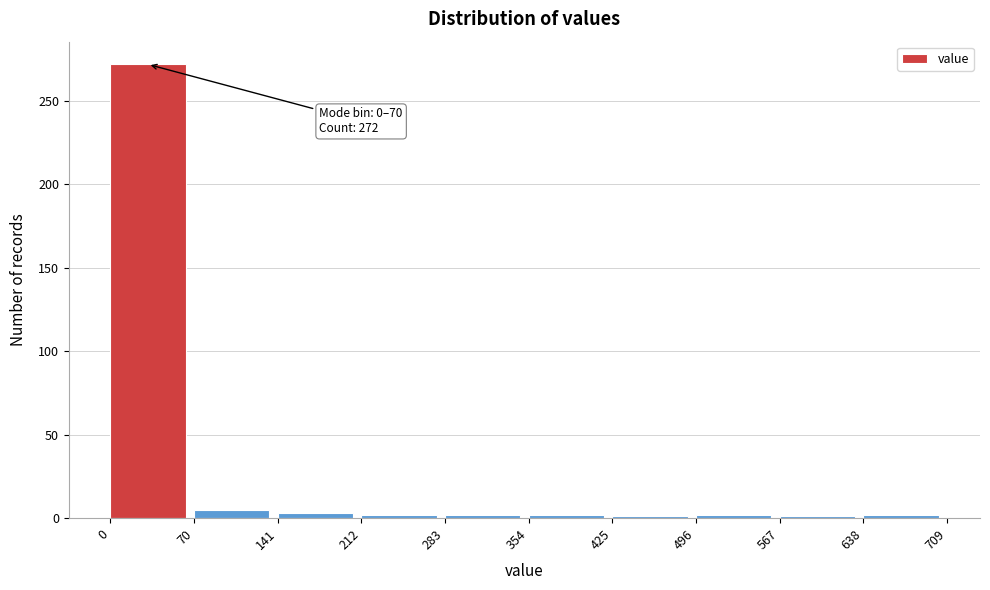

Which range on the x-axis has the tallest bar?

0 to 70